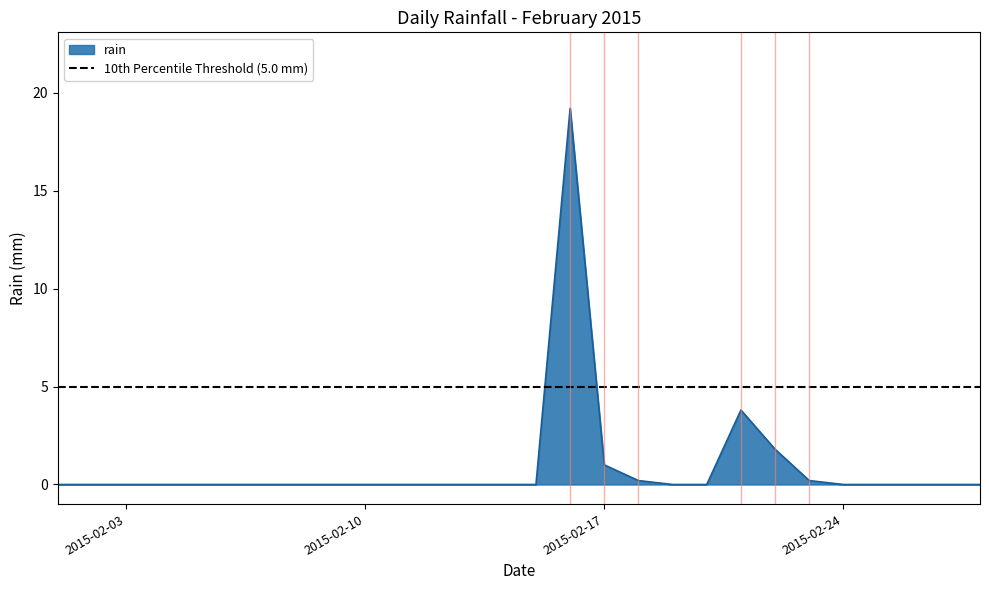

At which category does the data reach its first local peak?

2015-02-16